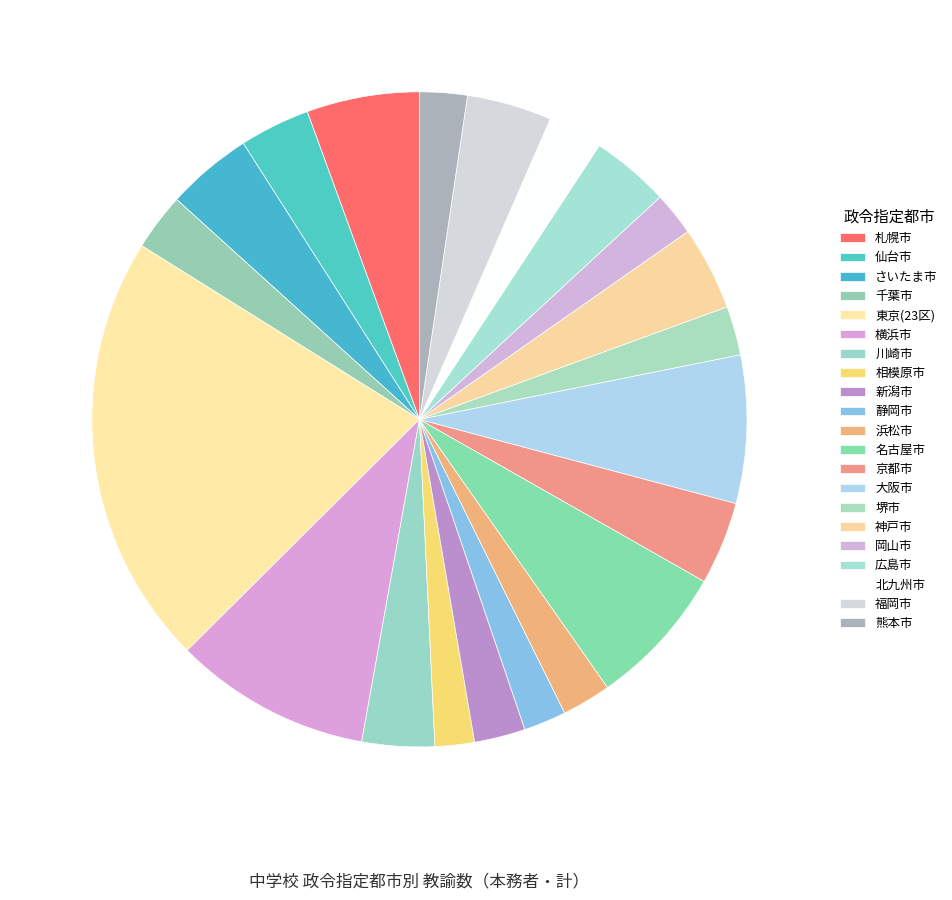

What is the largest slice in the pie chart?

東京(23区)